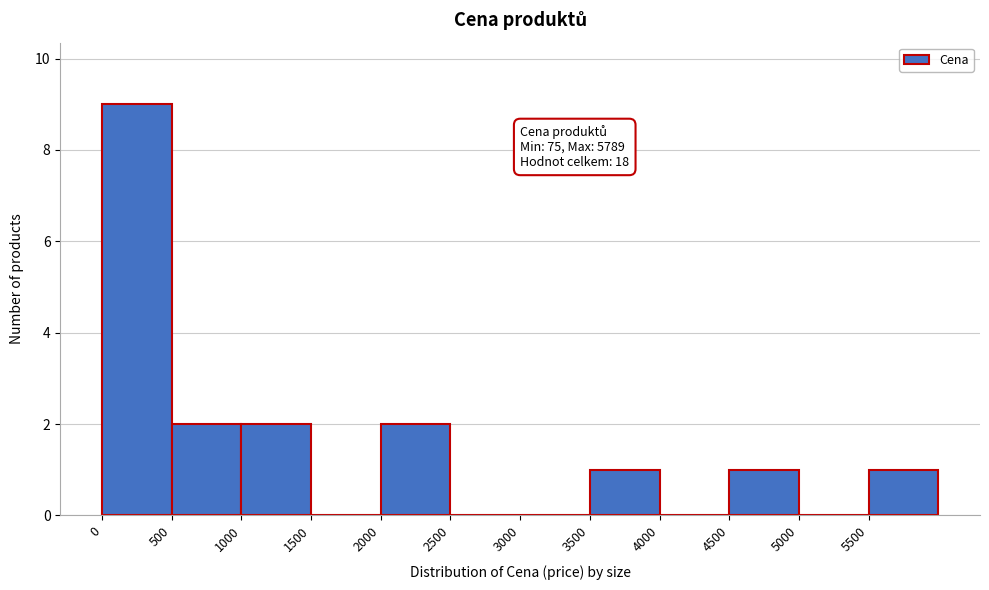

Over which range of the x-axis is the bar tallest?

0 to 500